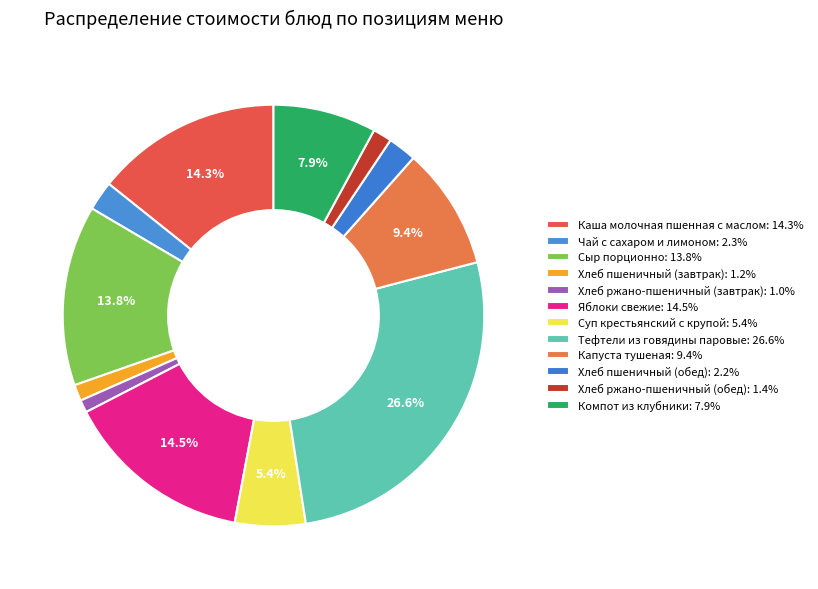

Is the sum of Тефтели из говядины паровые and Чай с сахаром и лимоном greater than half?

No